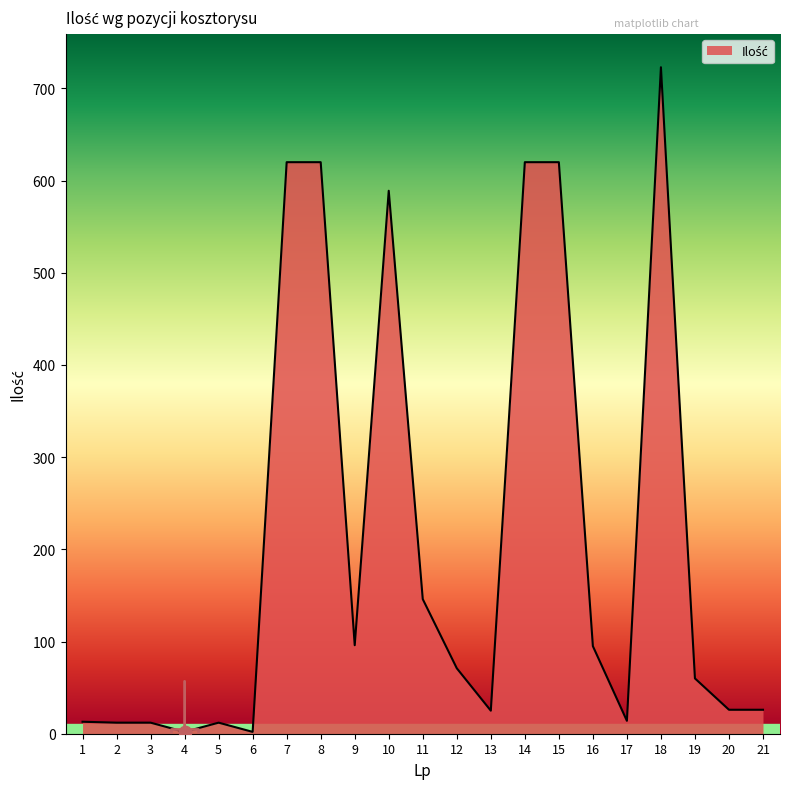

What is the change in value from 9 to 12?

-25